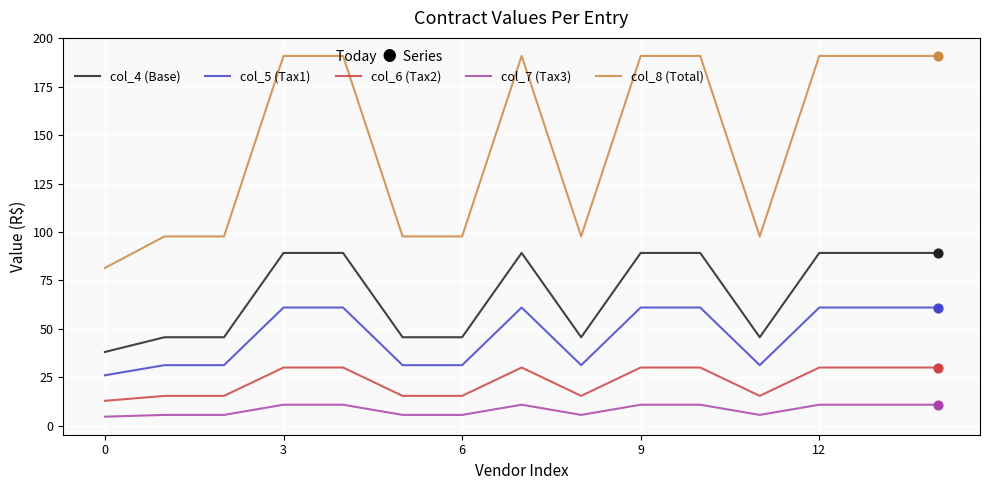

Which series has the largest total across all categories?

col_8 (Total)